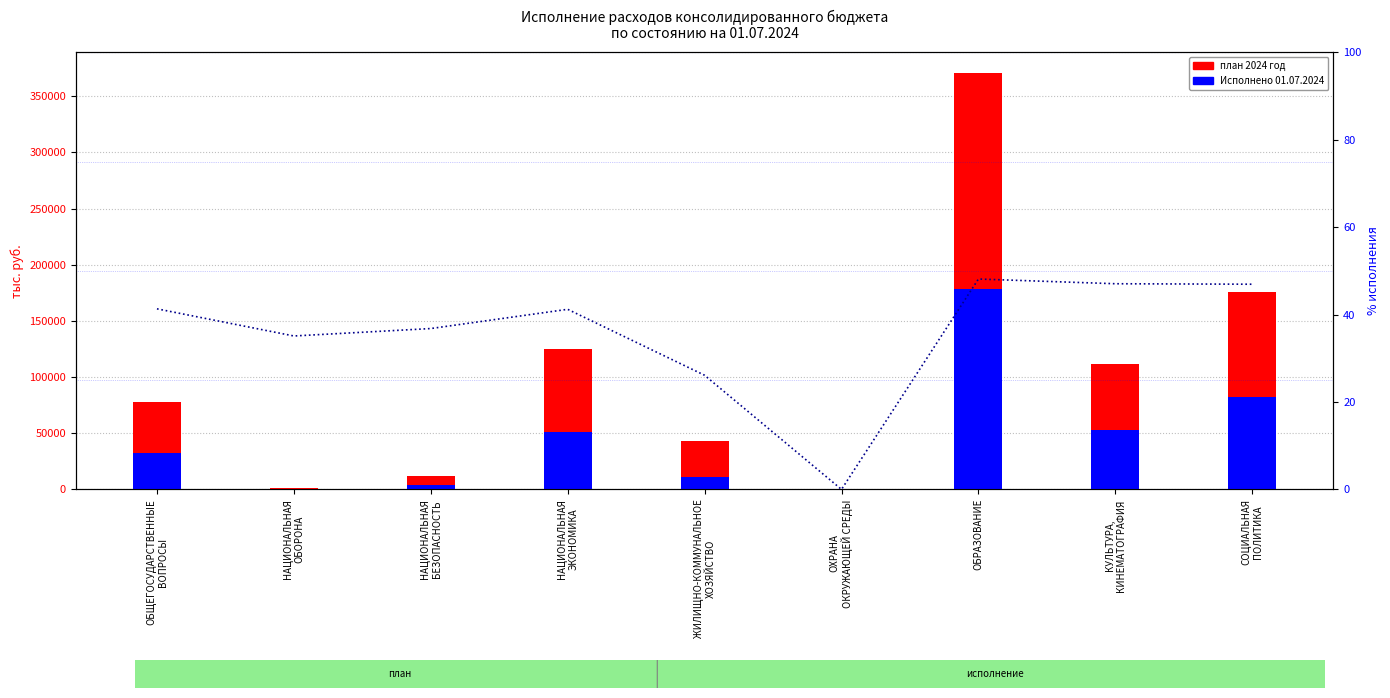

Which series has the largest total across all categories?

план 2024 год